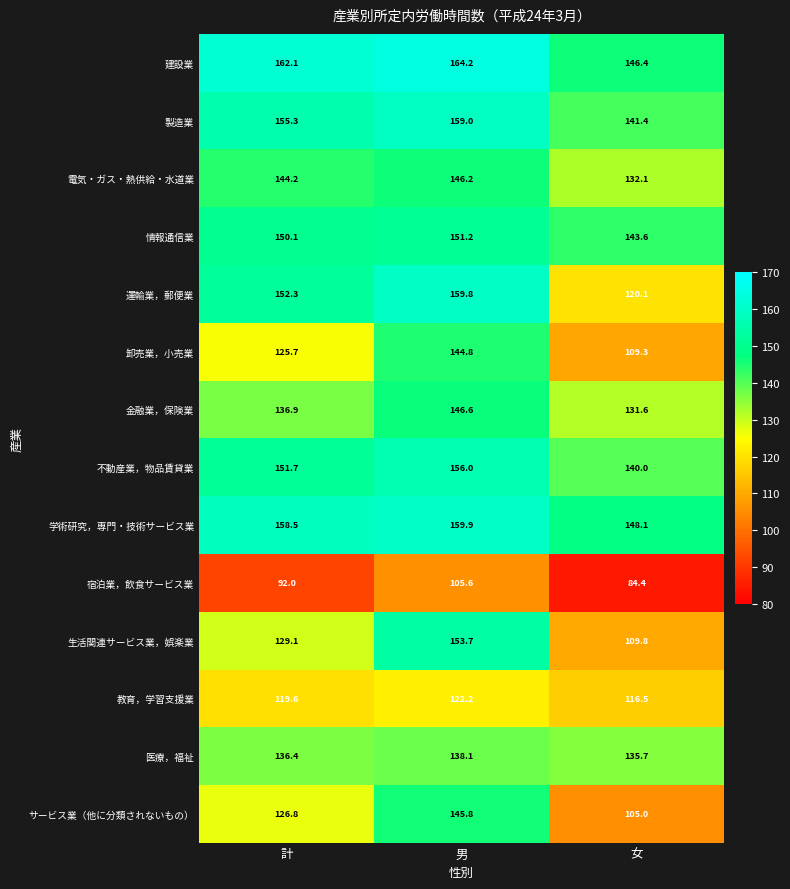

At 女, list the series in order from smallest to largest.

宿泊業，飲食サービス業, サービス業（他に分類されないもの）, 卸売業，小売業, 生活関連サービス業，娯楽業, 教育，学習支援業, 運輸業，郵便業, 金融業，保険業, 電気・ガス・熱供給・水道業, 医療，福祉, 不動産業，物品賃貸業, 製造業, 情報通信業, 建設業, 学術研究，専門・技術サービス業